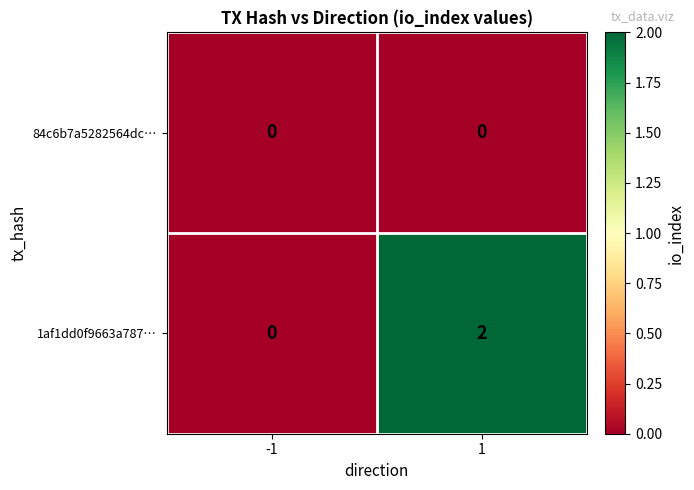

List the series in order of their overall mean, lowest first.

84c6b7a5282564dc…, 1af1dd0f9663a787…